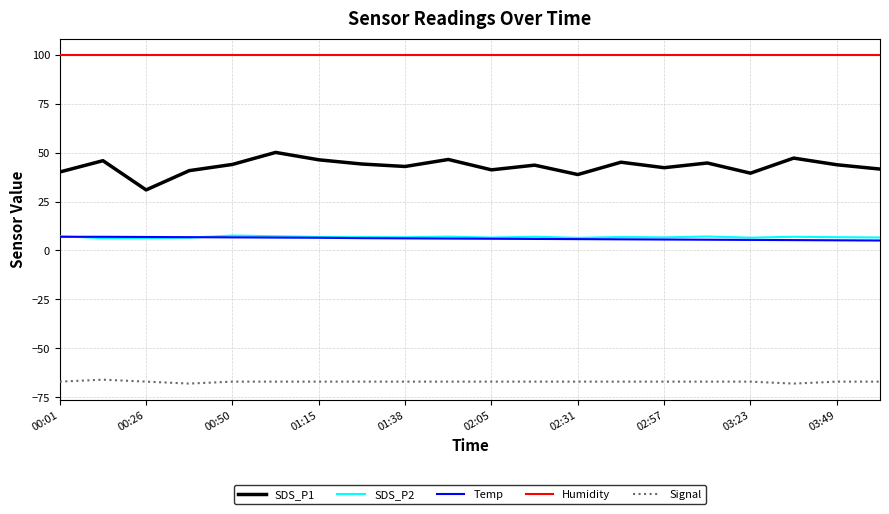

True or false: SDS_P1 and Humidity cross at least once.

False